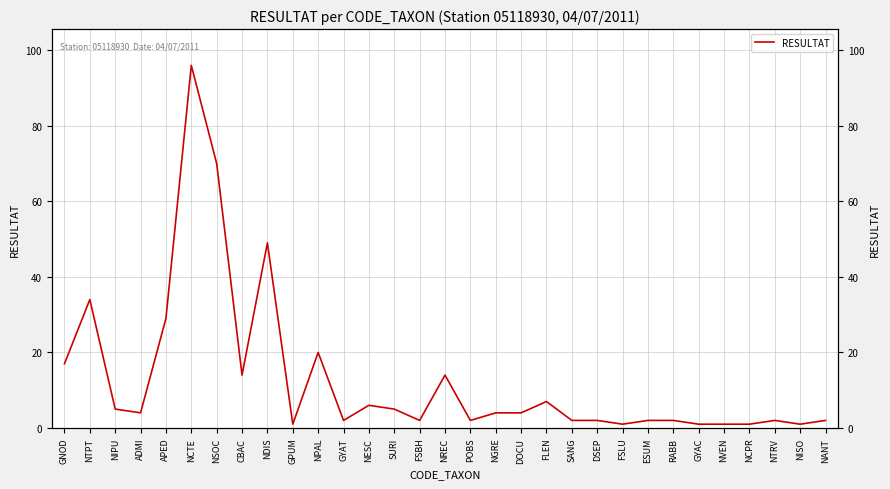

List the labels in order of value, smallest first.

GPUM, FSLU, GYAC, NVEN, NCPR, NISO, GYAT, FSBH, POBS, SANG, DSEP, ESUM, RABB, NTRV, NANT, ADMI, NGRE, DOCU, NIPU, SURI, NESC, FLEN, CBAC, NREC, GNOD, NPAL, APED, NTPT, NDIS, NSOC, NCTE